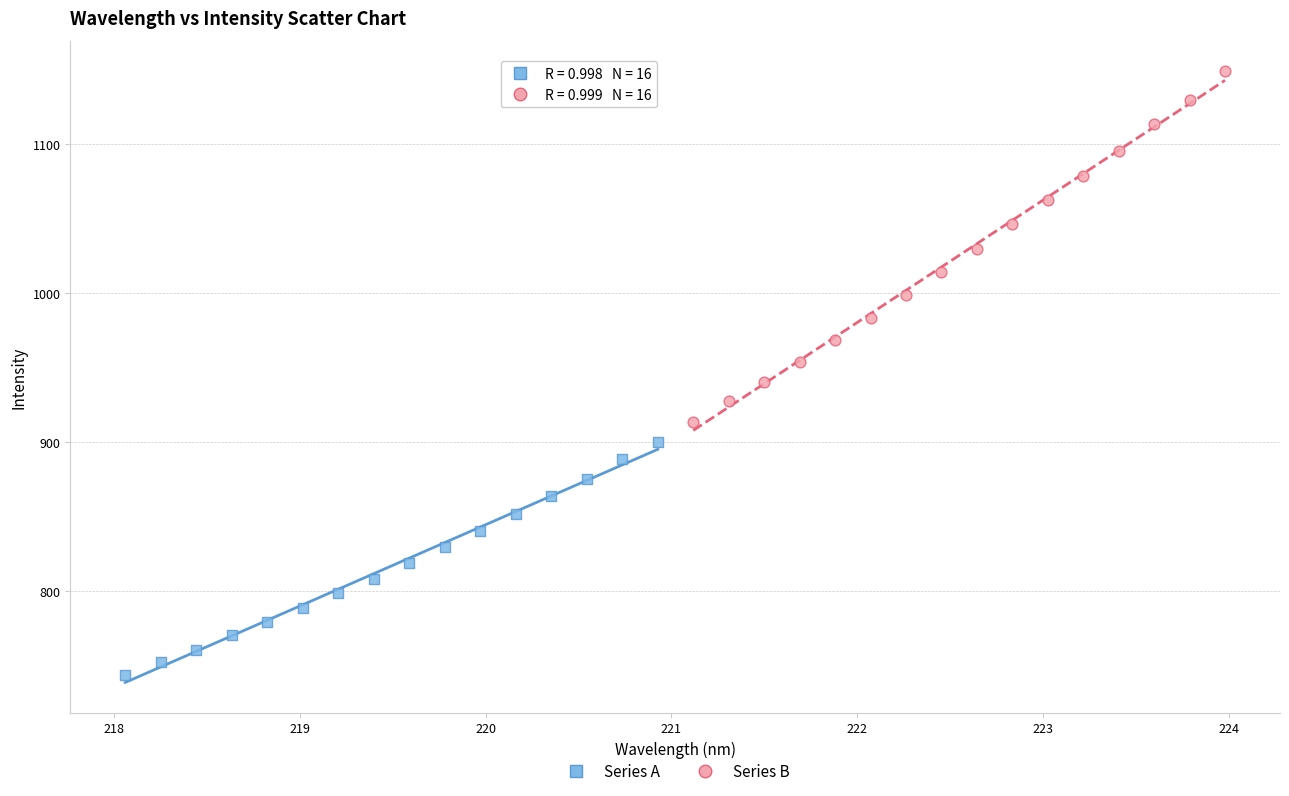

Which series contains the highest Y value?

Series B